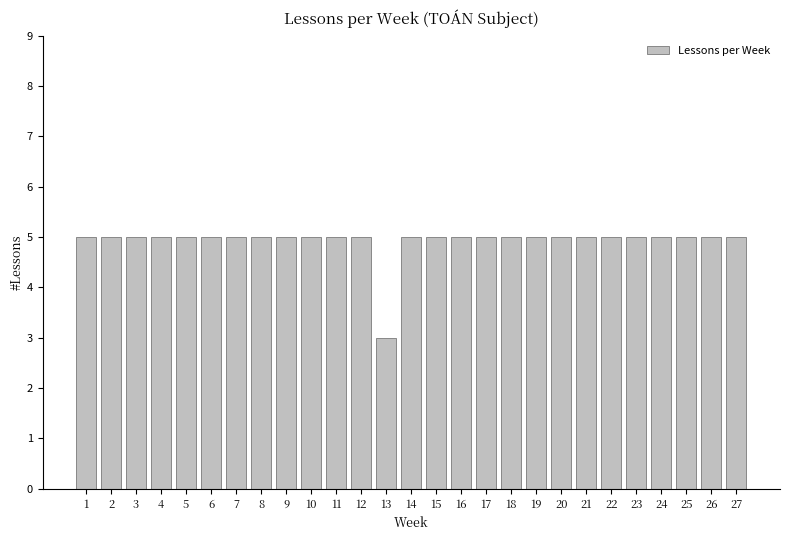

Between 25 and 13, which is larger?

25